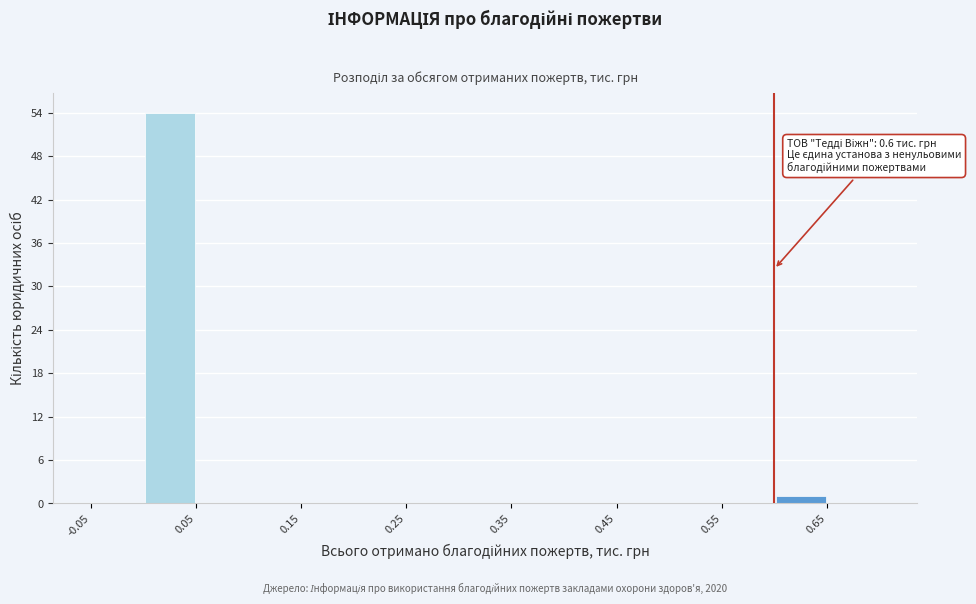

Over which range of the x-axis is the bar tallest?

0.00 to 0.05